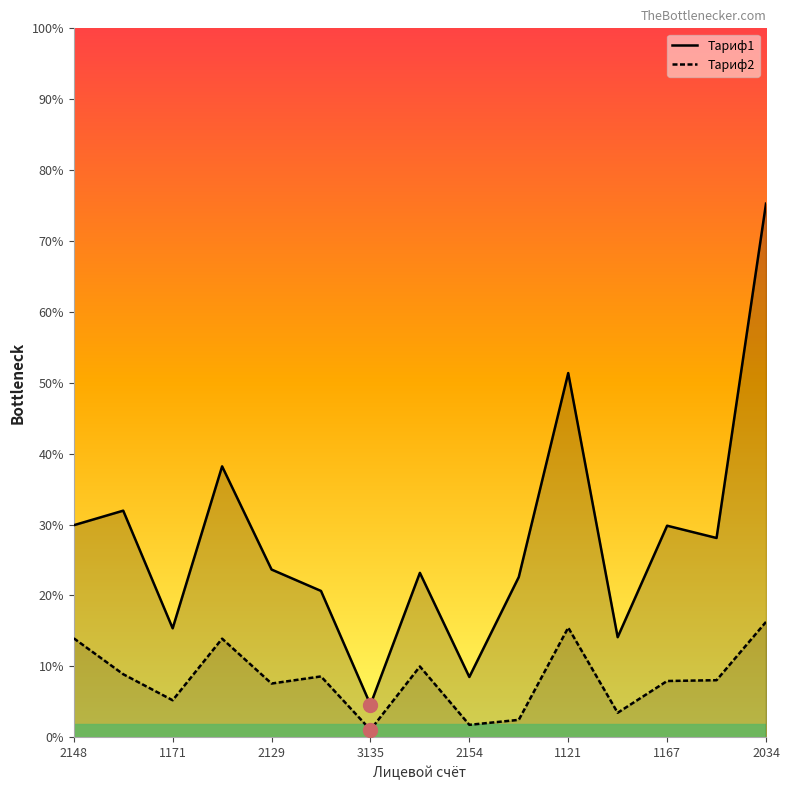

What are all the series names shown in the legend?

Тариф1, Тариф2